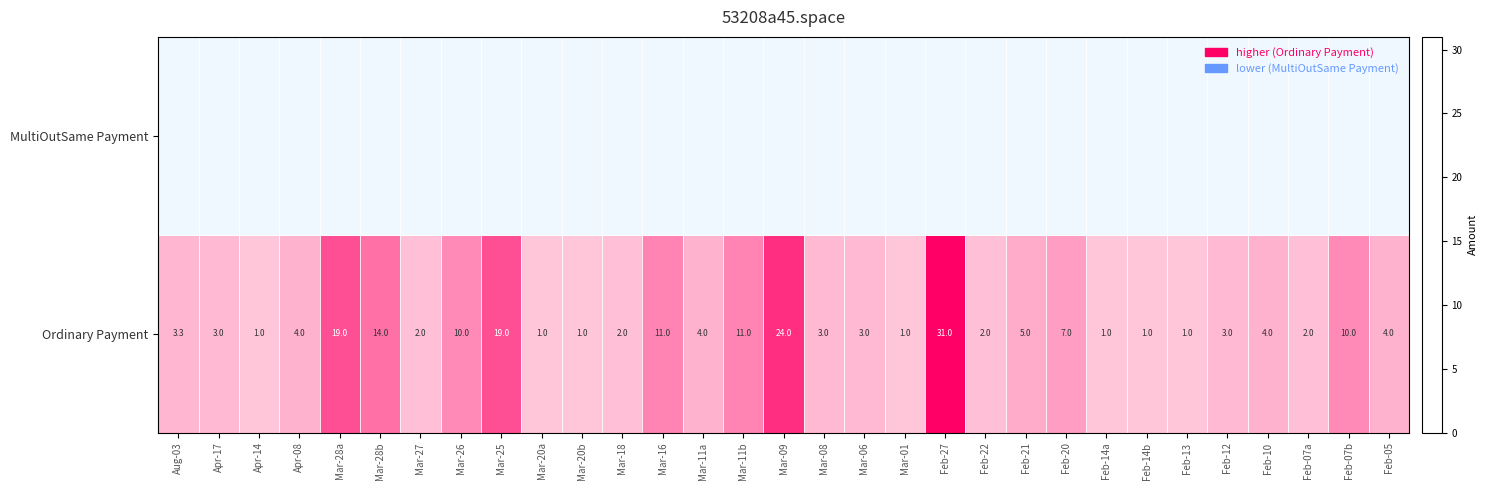

What value does the Ordinary Payment series have at Mar-11b?

11.0